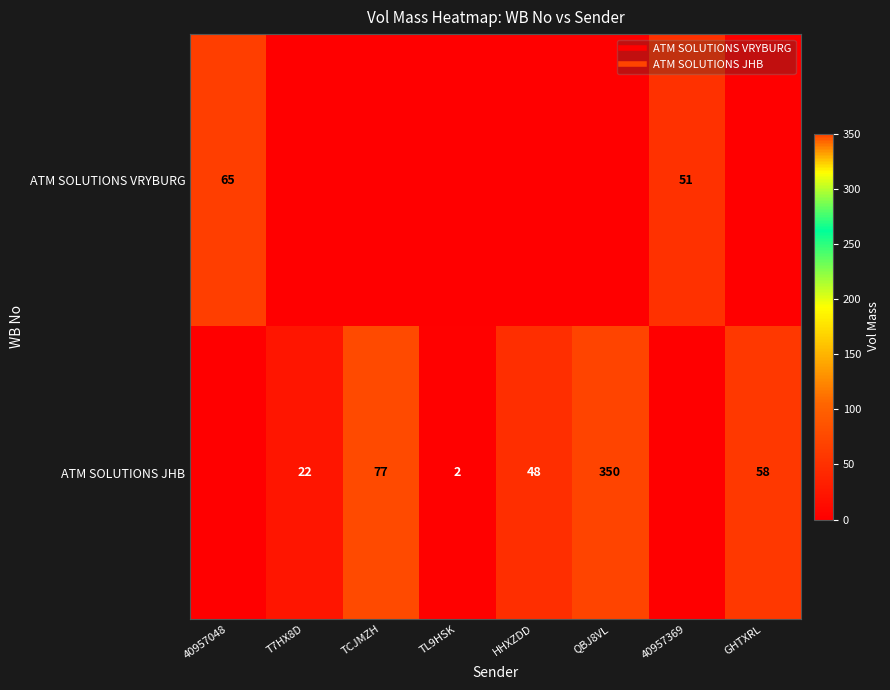

At how many categories does at least one series exceed 241?

1